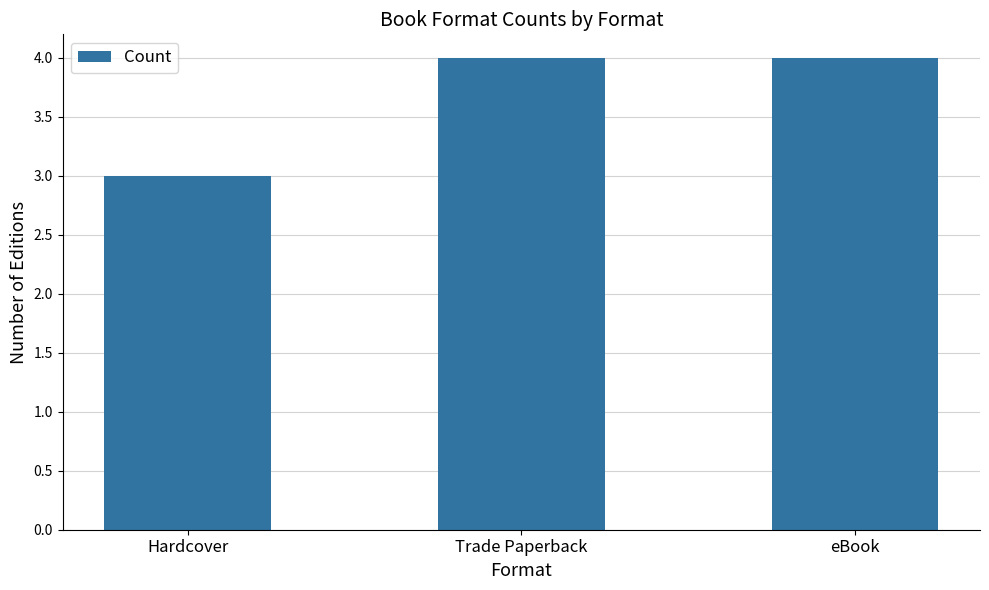

What is the approximate value at Hardcover?

3